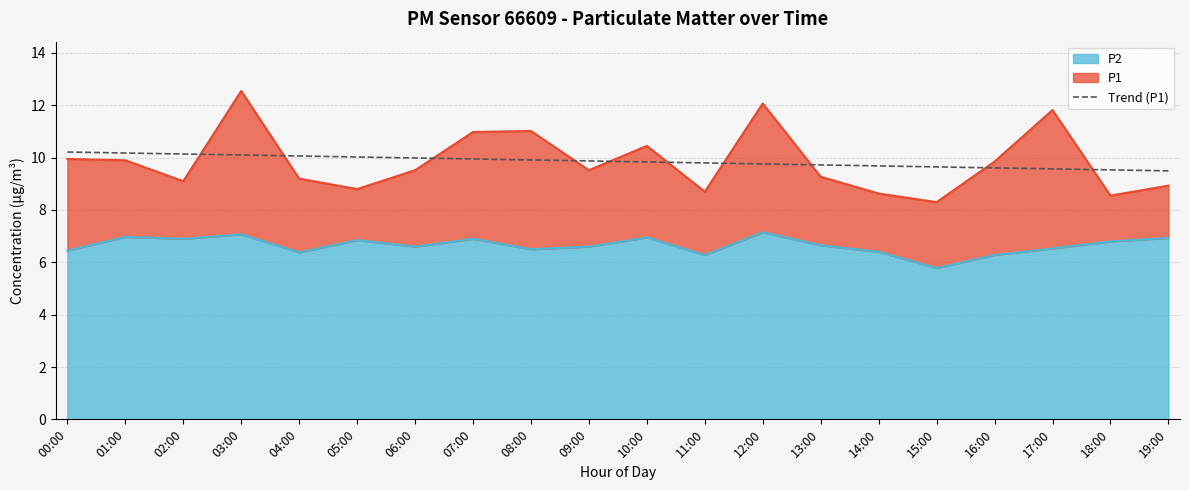

Is it true that the value at 01:00 is 15.5?

False